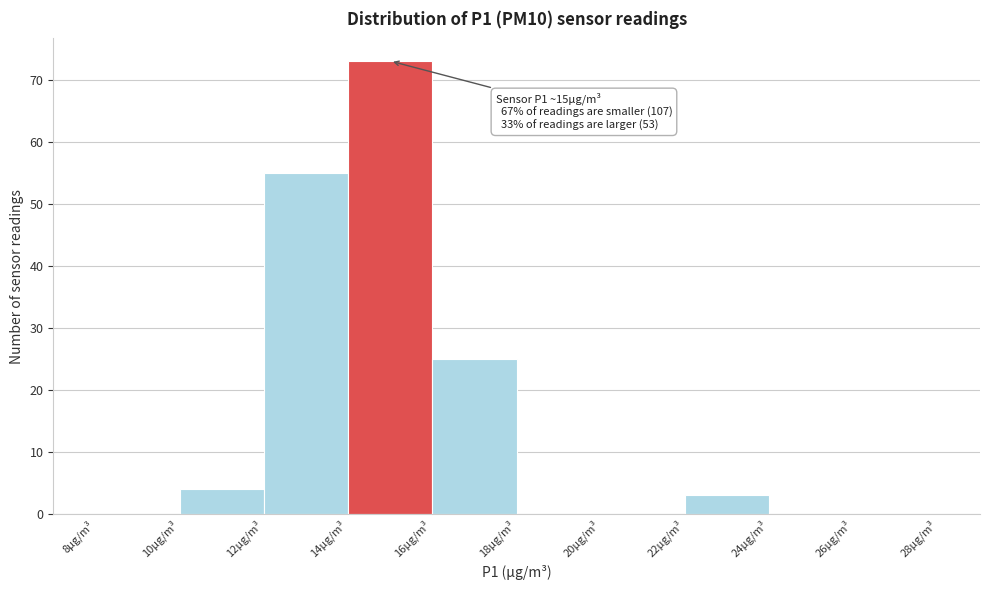

Over which range of the x-axis is the bar tallest?

14 to 16